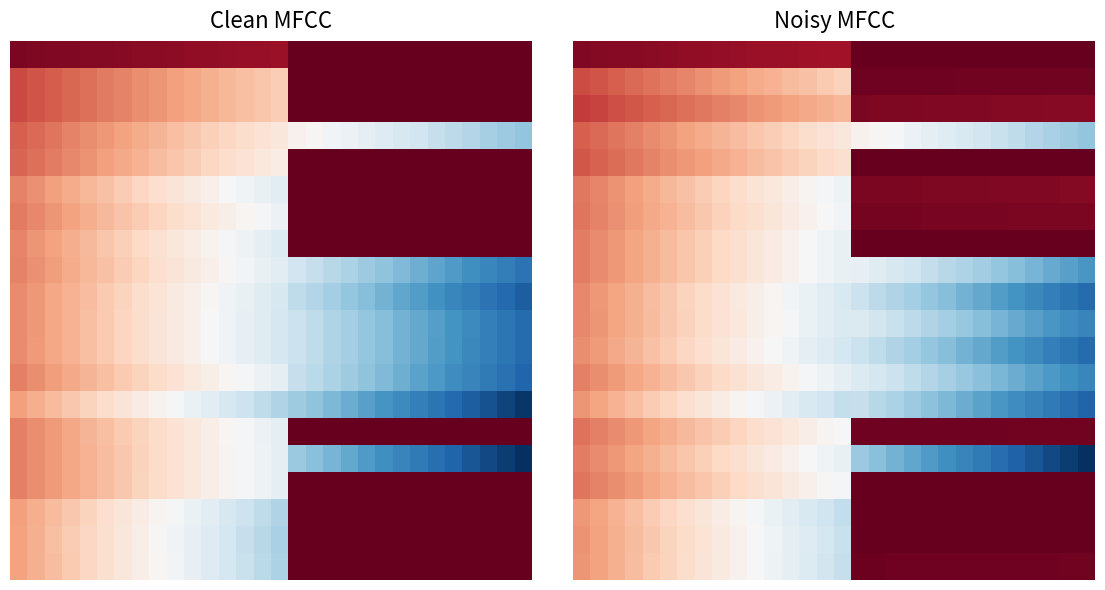

What is the difference between the highest and lowest values at 28?

1.0